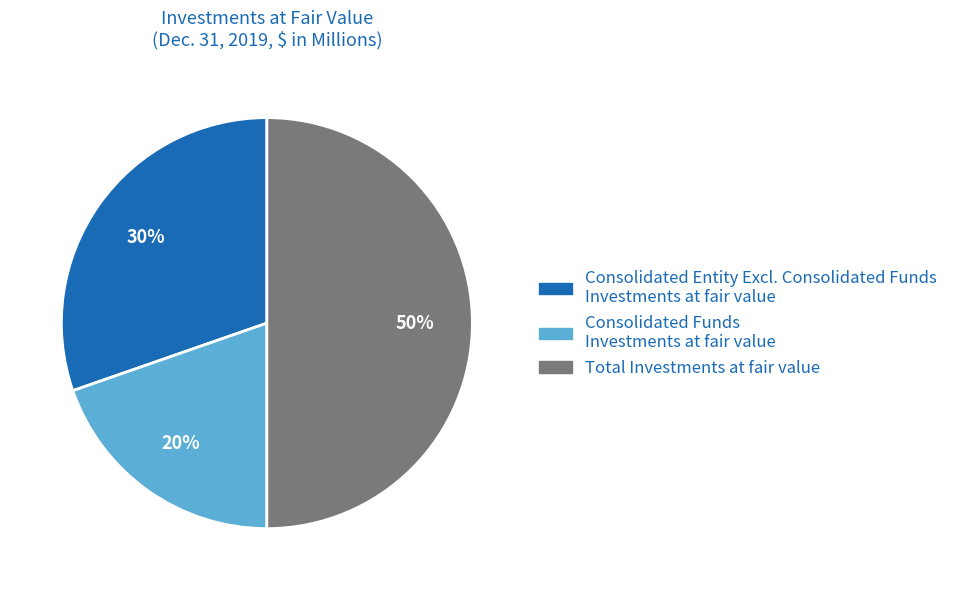

To the nearest percent, what is the difference between the largest and smallest slice percentages?

30%